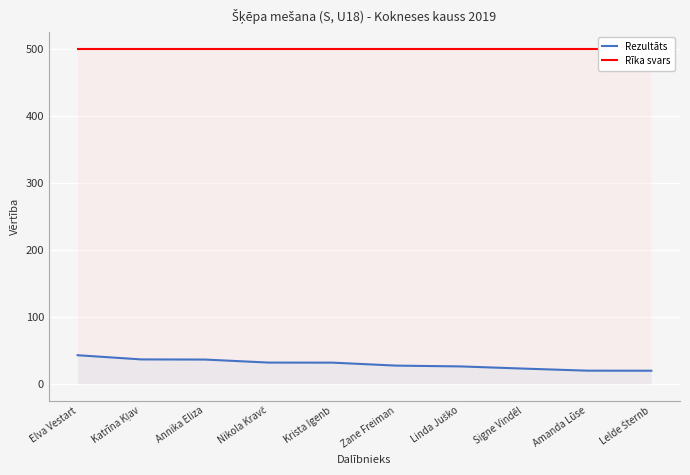

Rank the series at Annika Eliza from highest to lowest value.

Rīka svars, Rezultāts